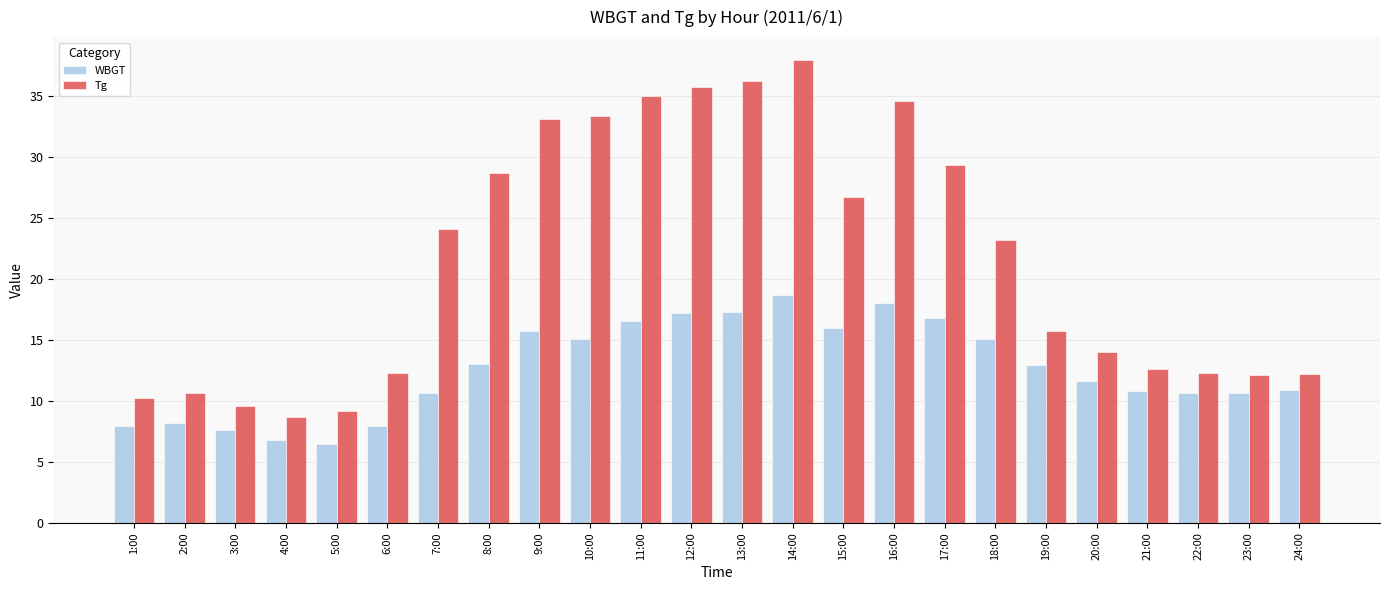

Which series has the largest total across all categories?

Tg